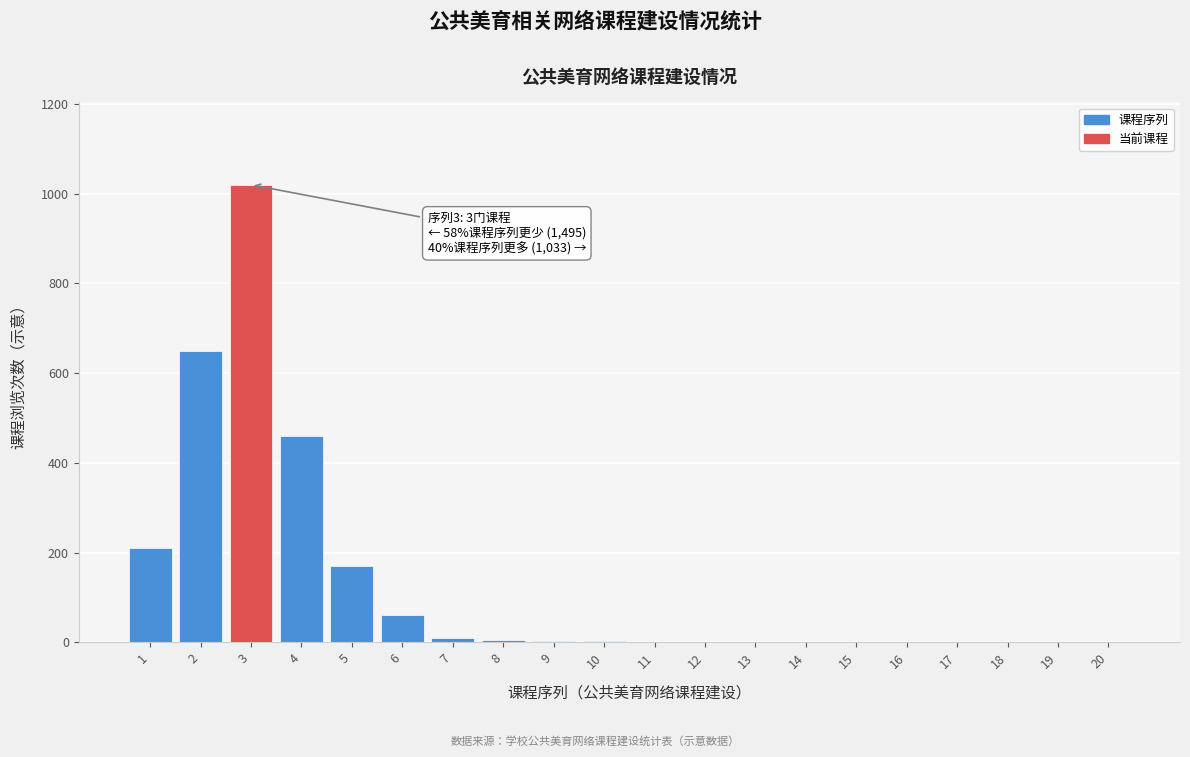

What is the sum of all values?

2595